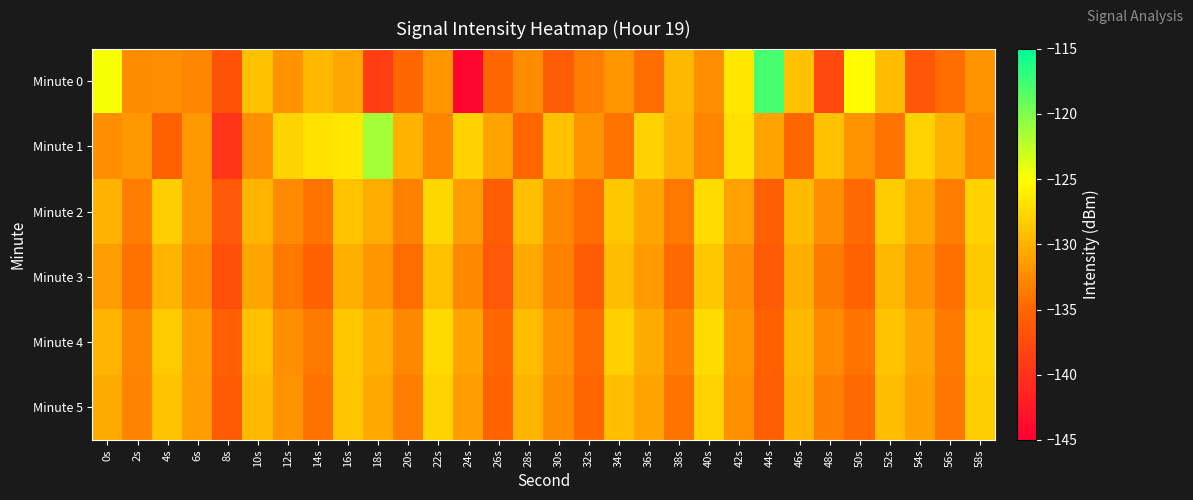

Reading left to right, transcribe all the data shown in this chart.

Minute 0: 0s=-124.8	2s=-132.5	4s=-132.3	6s=-132.8	8s=-136.8	10s=-129.1	12s=-132.0	14s=-129.6	16s=-130.8	18s=-138.9	20s=-135.0	22s=-131.8	24s=-144.3	26s=-135.0	28s=-132.5	30s=-135.8	32s=-133.5	34s=-131.8	36s=-134.6	38s=-129.6	40s=-132.3	42s=-126.5	44s=-117.8	46s=-129.0	48s=-137.8	50s=-125.3	52s=-129.4	54s=-136.6	56s=-134.5	58s=-132.0
Minute 1: 0s=-132.3	2s=-131.7	4s=-135.5	6s=-131.6	8s=-139.7	10s=-132.2	12s=-127.8	14s=-126.9	16s=-126.5	18s=-121.4	20s=-130.0	22s=-133.0	24s=-128.0	26s=-131.0	28s=-135.0	30s=-129.0	32s=-132.0	34s=-134.0	36s=-128.0	38s=-130.0	40s=-133.0	42s=-127.0	44s=-131.0	46s=-135.0	48s=-129.0	50s=-132.0	52s=-134.0	54s=-128.0	56s=-130.0	58s=-133.0
Minute 2: 0s=-130.0	2s=-133.5	4s=-128.2	6s=-131.7	8s=-136.3	10s=-129.8	12s=-132.5	14s=-134.1	16s=-128.9	18s=-130.4	20s=-133.2	22s=-127.6	24s=-131.3	26s=-135.8	28s=-129.2	30s=-132.8	32s=-134.5	34s=-128.6	36s=-130.9	38s=-133.7	40s=-127.4	42s=-131.1	44s=-135.6	46s=-129.5	48s=-132.3	50s=-134.8	52s=-128.3	54s=-130.6	56s=-133.4	58s=-127.9
Minute 3: 0s=-131.5	2s=-134.2	4s=-129.8	6s=-132.6	8s=-137.1	10s=-130.9	12s=-133.7	14s=-135.4	16s=-130.2	18s=-131.8	20s=-134.5	22s=-129.1	24s=-132.8	26s=-136.3	28s=-130.6	30s=-133.2	32s=-135.9	34s=-129.4	36s=-131.6	38s=-134.8	40s=-128.7	42s=-132.4	44s=-136.1	46s=-130.3	48s=-133.6	50s=-135.2	52s=-129.7	54s=-131.9	56s=-134.3	58s=-128.5
Minute 4: 0s=-129.8	2s=-132.9	4s=-128.4	6s=-131.2	8s=-135.7	10s=-129.1	12s=-132.3	14s=-133.8	16s=-128.6	18s=-130.2	20s=-132.8	22s=-127.5	24s=-131.0	26s=-134.9	28s=-129.4	30s=-132.1	32s=-134.6	34s=-128.1	36s=-130.5	38s=-133.3	40s=-127.2	42s=-131.8	44s=-135.4	46s=-129.7	48s=-132.6	50s=-134.1	52s=-128.9	54s=-130.8	56s=-133.6	58s=-127.8
Minute 5: 0s=-130.5	2s=-133.1	4s=-128.9	6s=-131.4	8s=-136.0	10s=-129.5	12s=-132.0	14s=-134.2	16s=-128.8	18s=-130.6	20s=-133.4	22s=-127.8	24s=-131.5	26s=-135.2	28s=-129.8	30s=-132.5	32s=-135.0	34s=-129.2	36s=-131.0	38s=-134.1	40s=-128.0	42s=-132.2	44s=-135.7	46s=-130.0	48s=-133.3	50s=-134.8	52s=-129.3	54s=-131.2	56s=-133.9	58s=-128.2